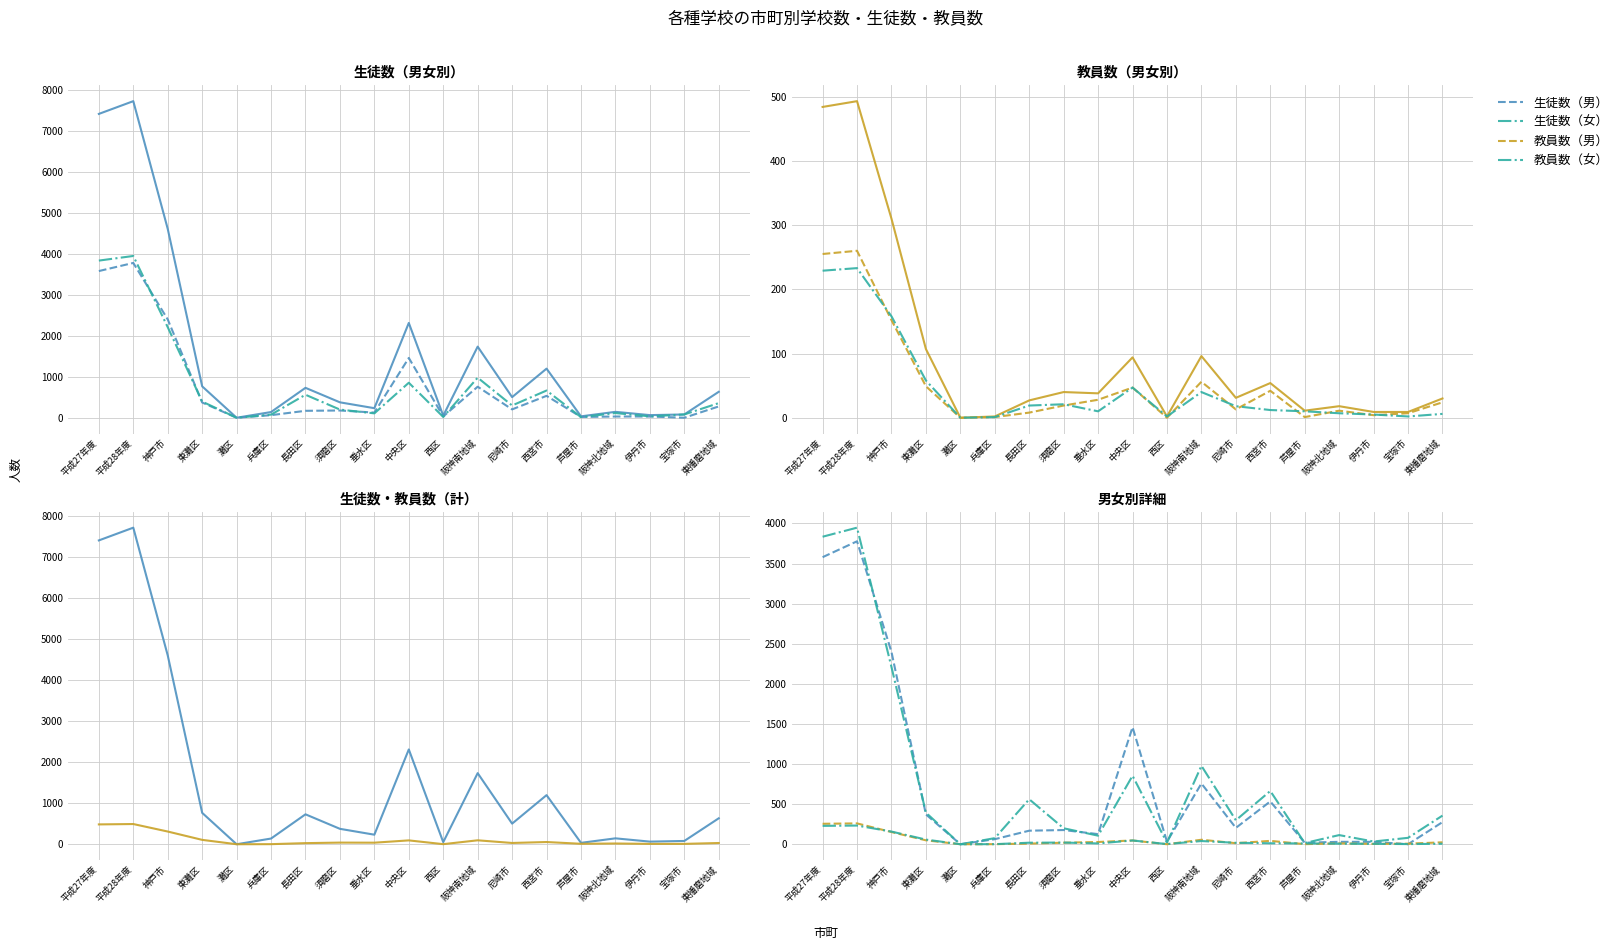

In 生徒数（女）, how many points are lower than both neighbors (excluding endpoints)?

6